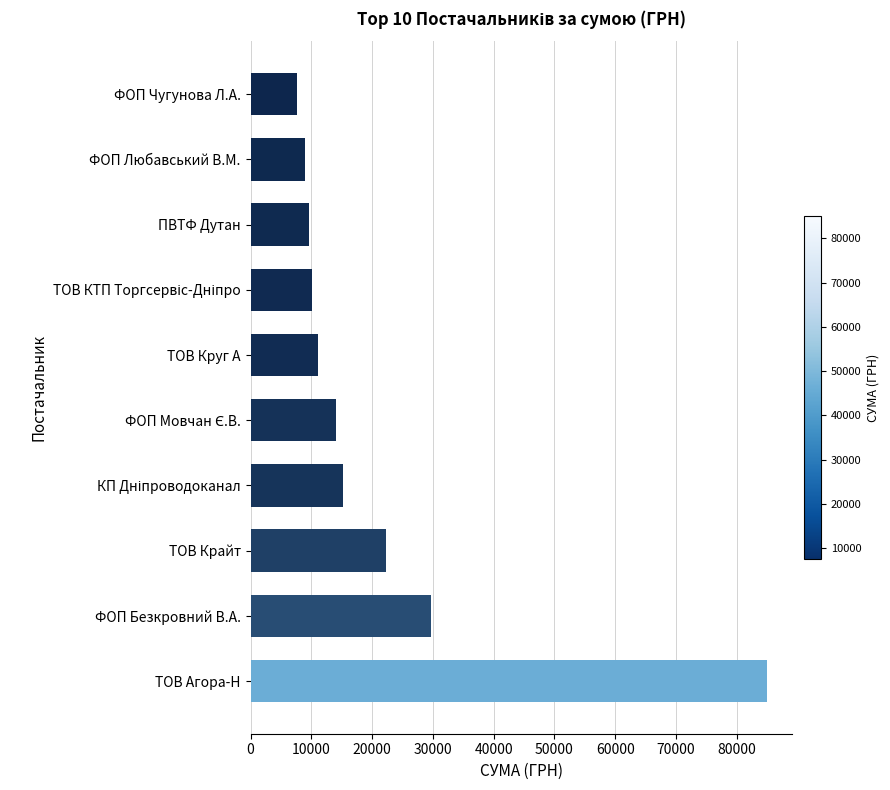

Approximately how many times larger is the value at ФОП Любавський В.М. compared to ФОП Чугунова Л.А.?

1.2